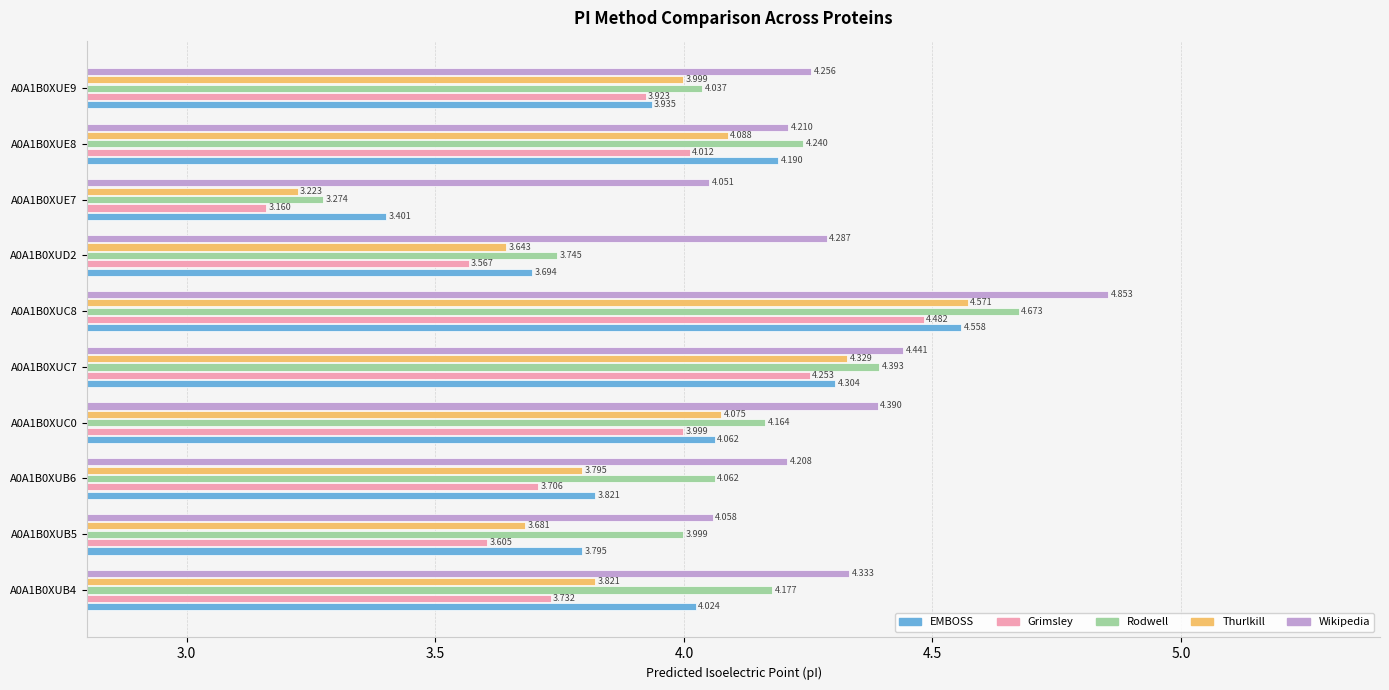

List the series in order of their peak value, lowest first.

Grimsley, EMBOSS, Thurlkill, Rodwell, Wikipedia